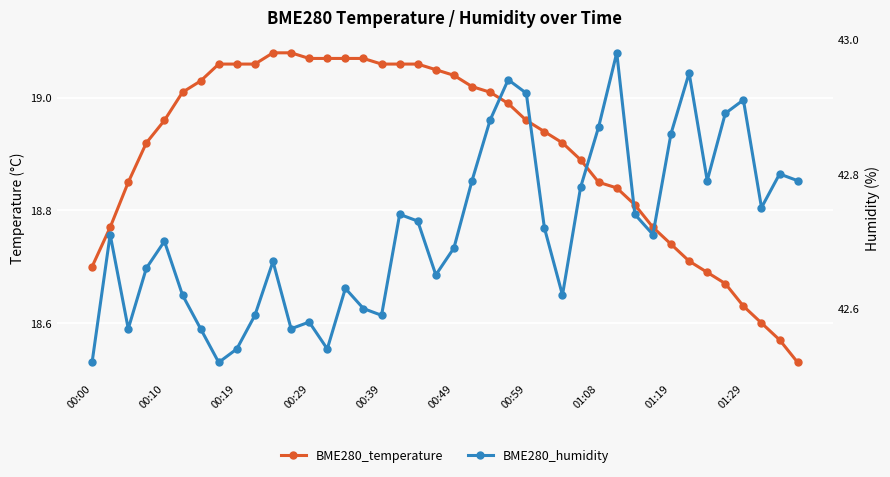

True or false: BME280_temperature and BME280_humidity cross at least once.

False